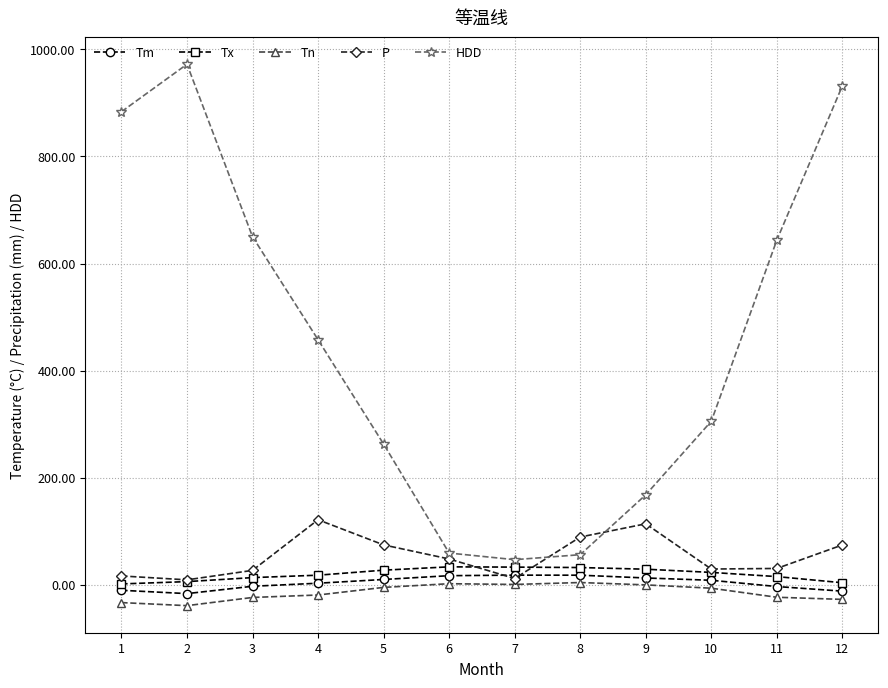

What is the lowest value of the HDD series?

46.7